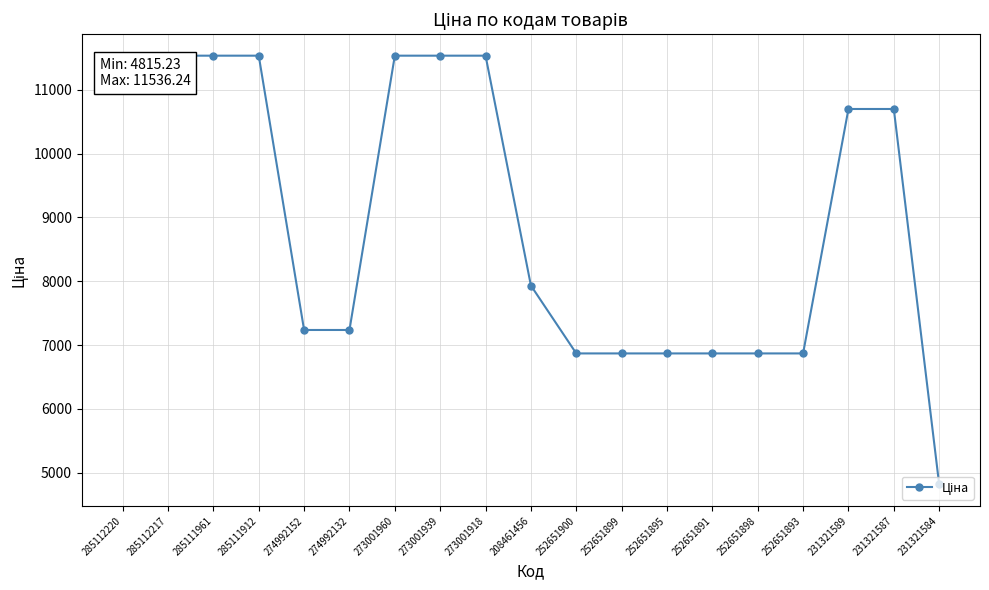

How many lines are shown in the chart?

1